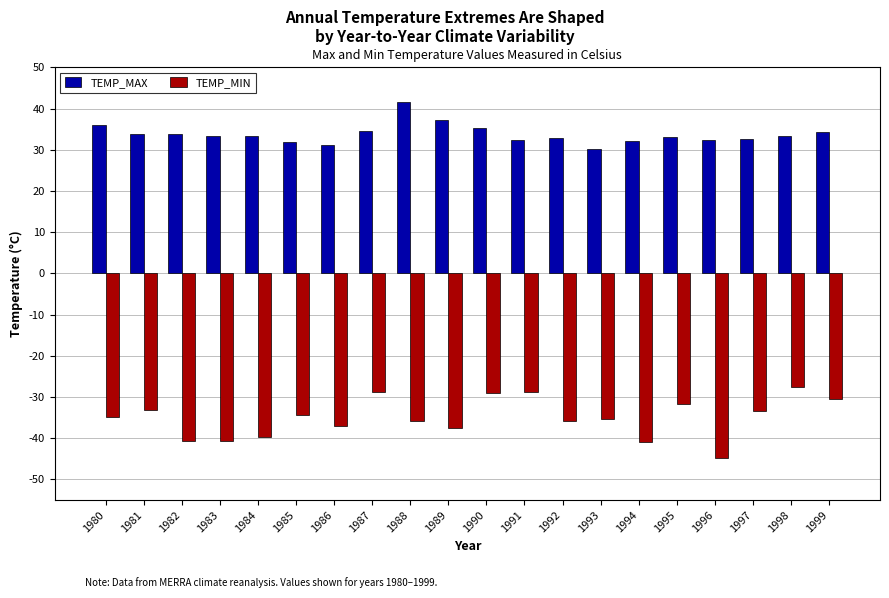

Is the value of TEMP_MIN at 1981 greater than the value of TEMP_MAX at 1985?

No